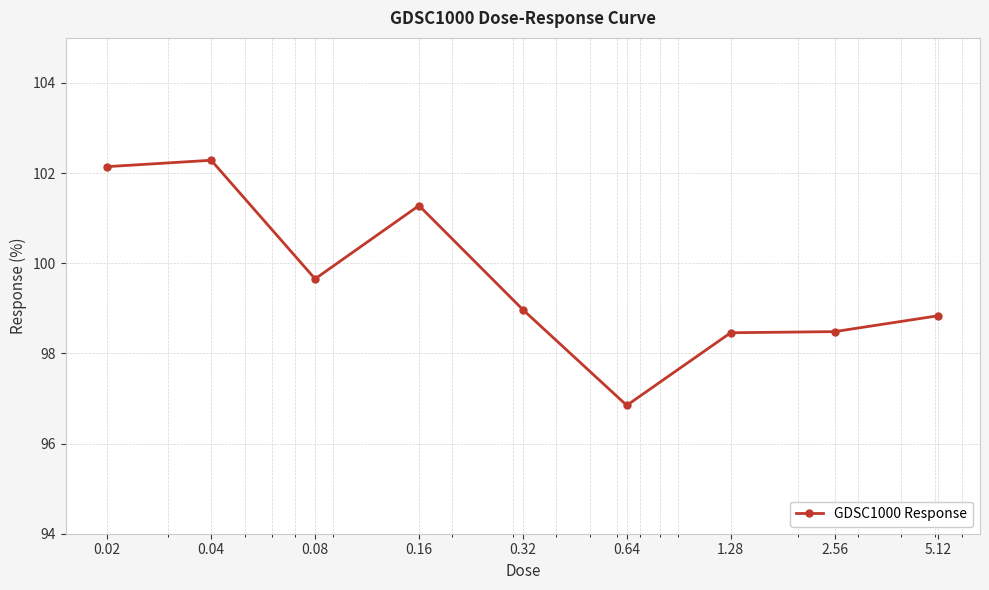

What is the greatest value displayed?

102.3